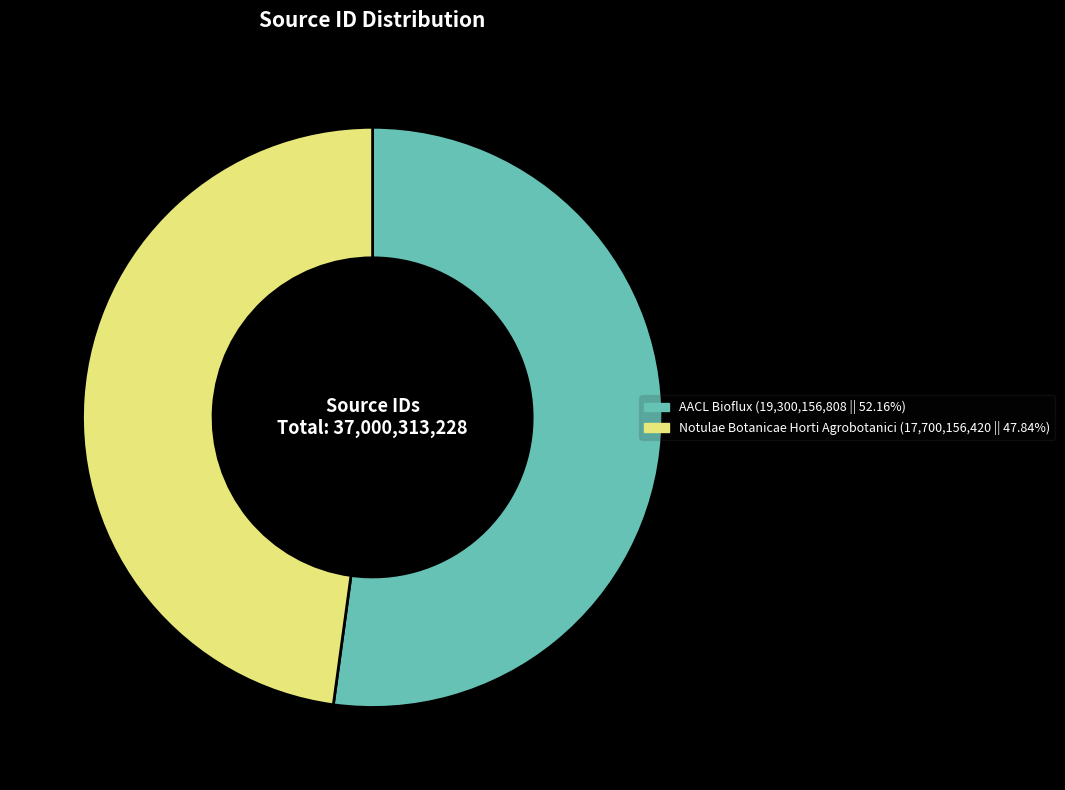

Count the number of slices in the pie.

2